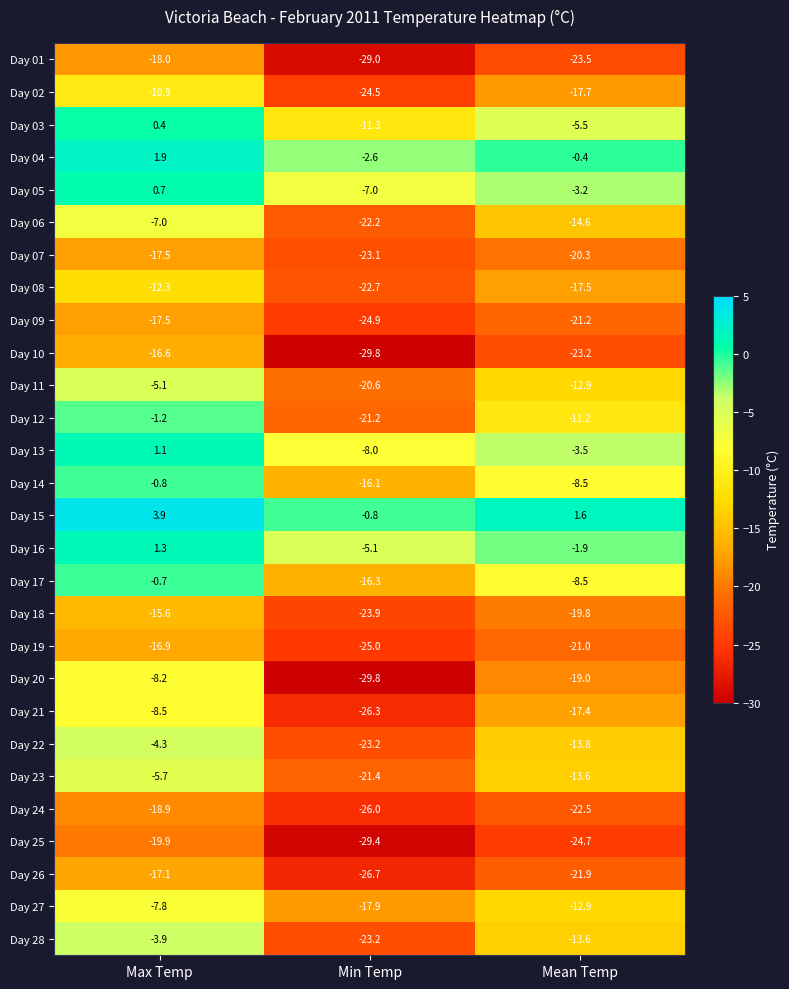

Between Max Temp and Min Temp, which series saw the biggest shift?

Day 20